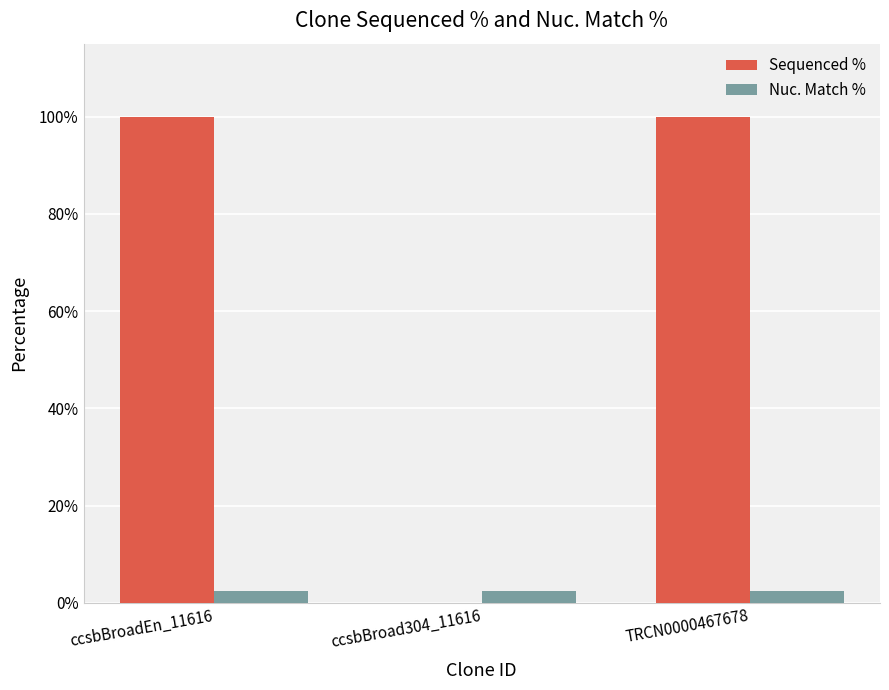

Between ccsbBroadEn_11616 and ccsbBroad304_11616, which series saw the biggest shift?

Sequenced %